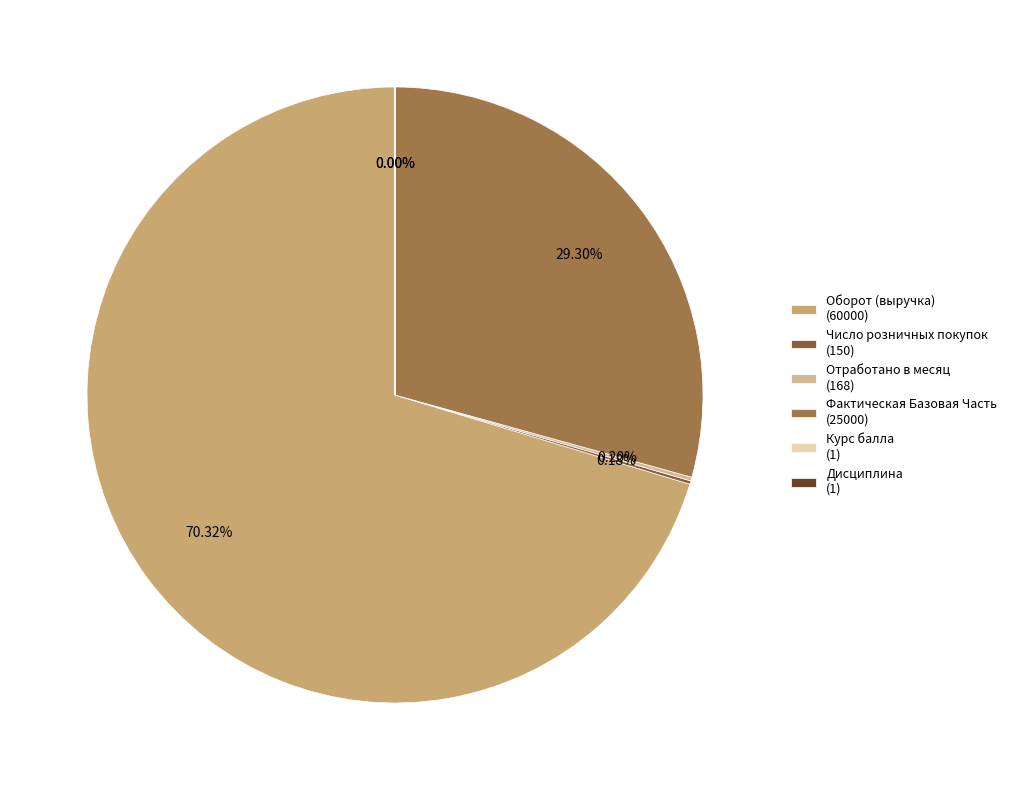

Rank the categories by value from lowest to highest.

Курс балла
(1), Дисциплина
(1), Число розничных покупок
(150), Отработано в месяц
(168), Фактическая Базовая Часть
(25000), Оборот (выручка)
(60000)